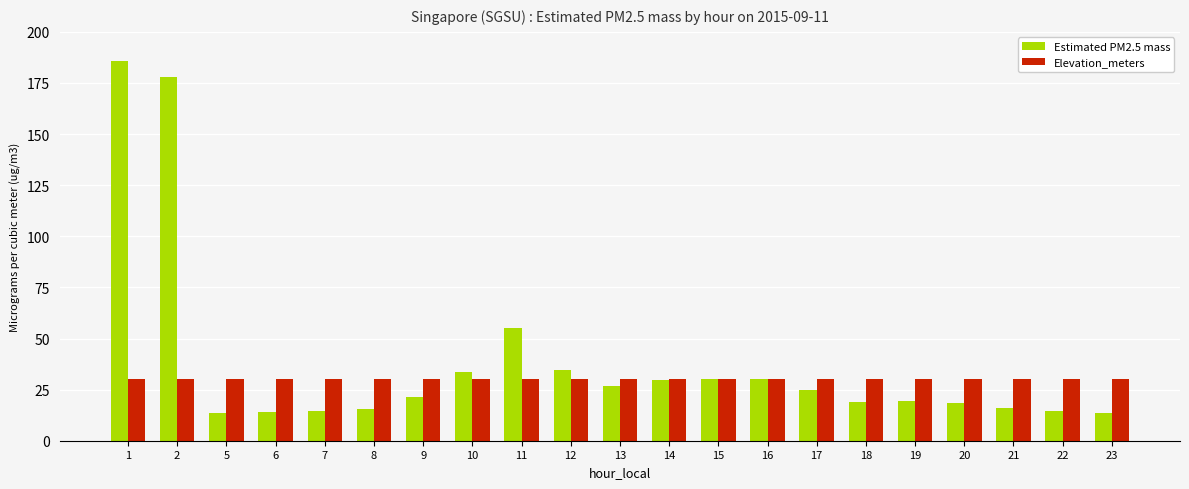

What is the maximum value shown in the chart?

185.9